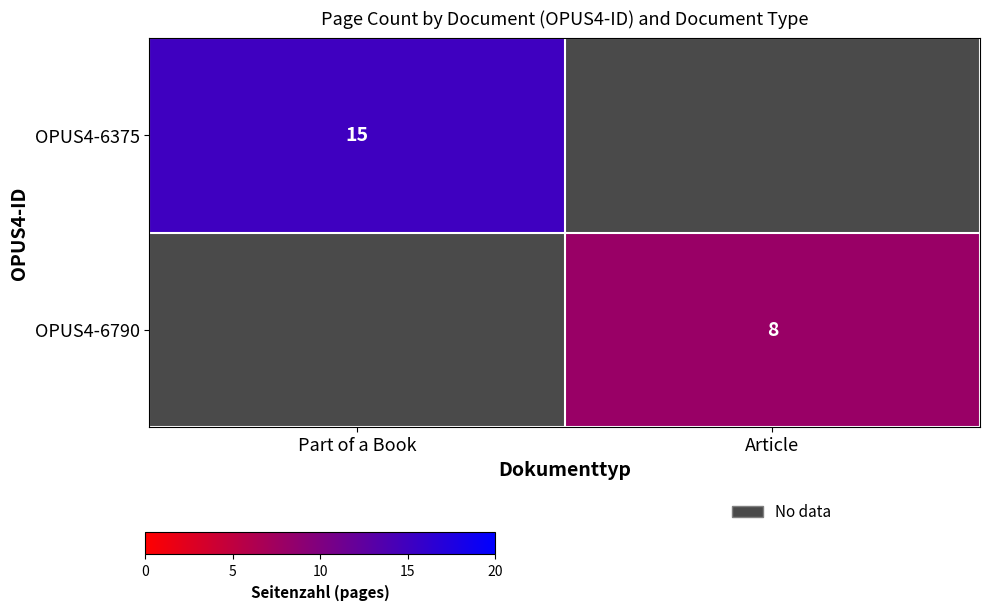

How many distinct data groups are displayed?

2